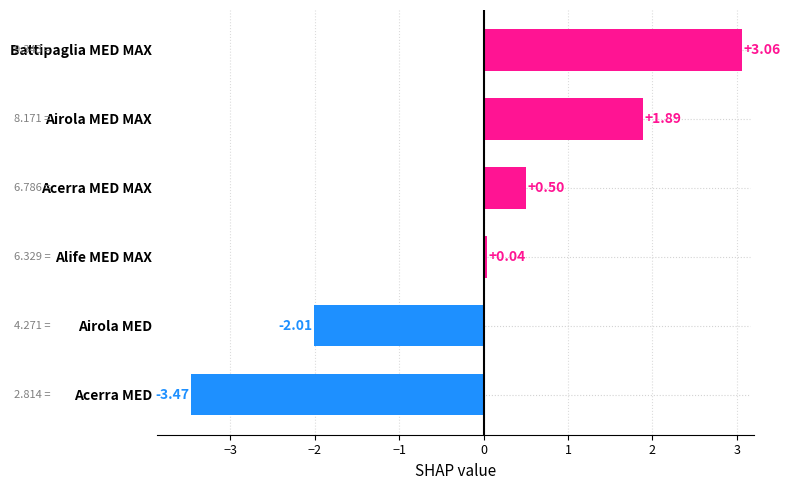

What is the sum of the values at Airola MED MAX and Acerra MED MAX?

2.4